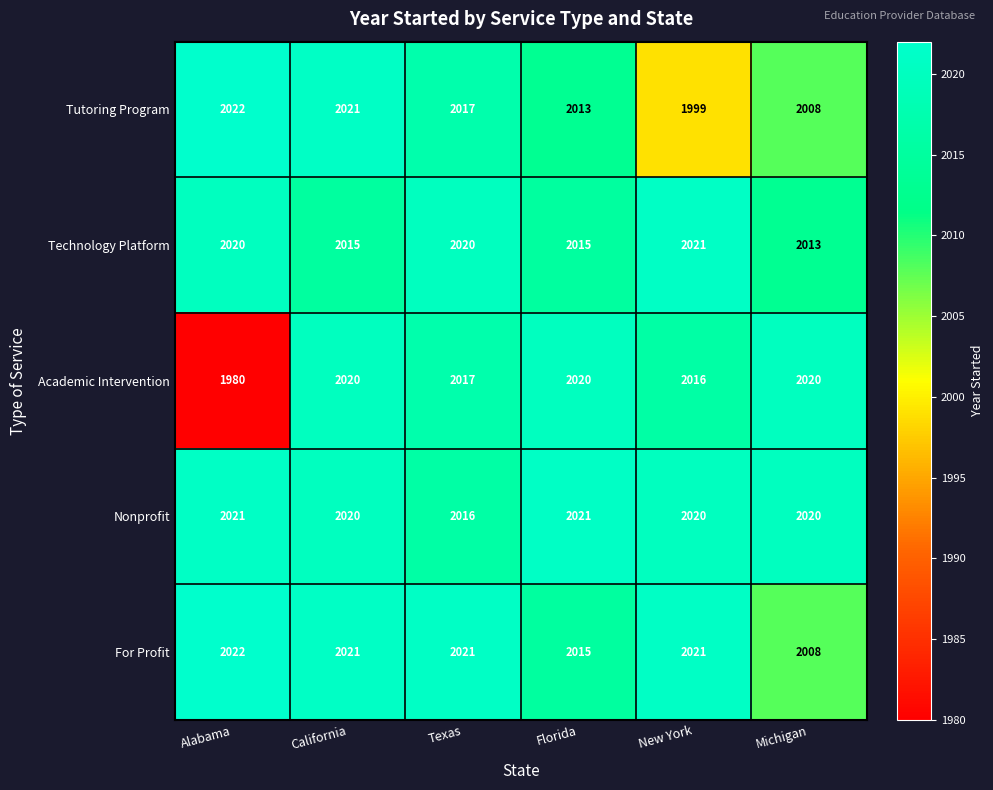

At how many categories does at least one series exceed 2019?

6